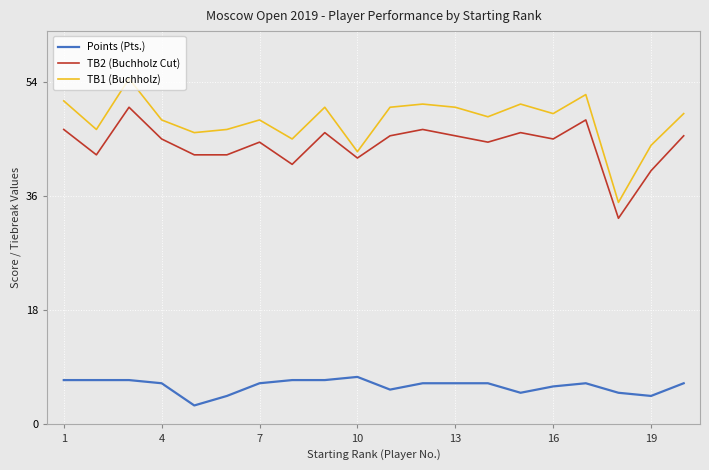

Which series has the largest total across all categories?

TB1 (Buchholz)